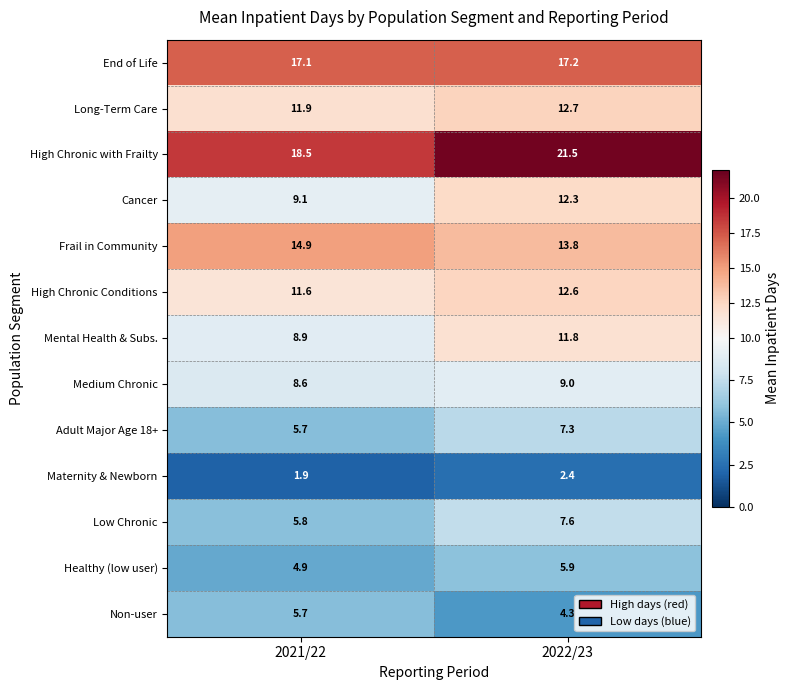

What is the sum of the Maternity & Newborn values at 2022/23 and 2021/22?

4.3